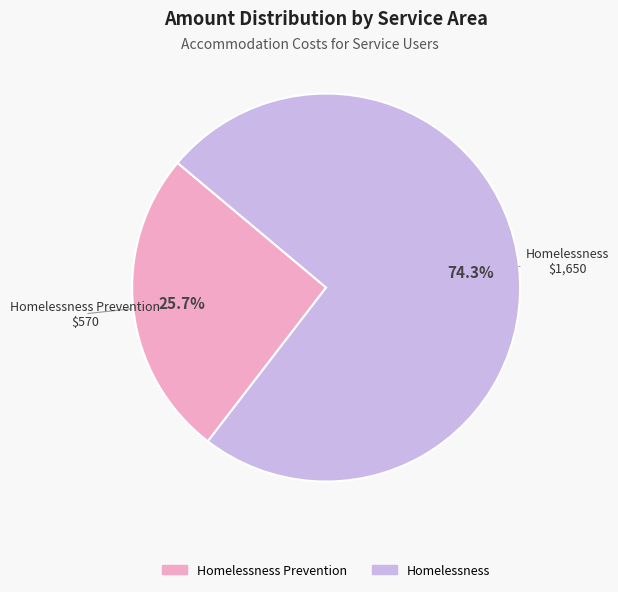

To the nearest percent, what percentage of the pie is Homelessness?

74%